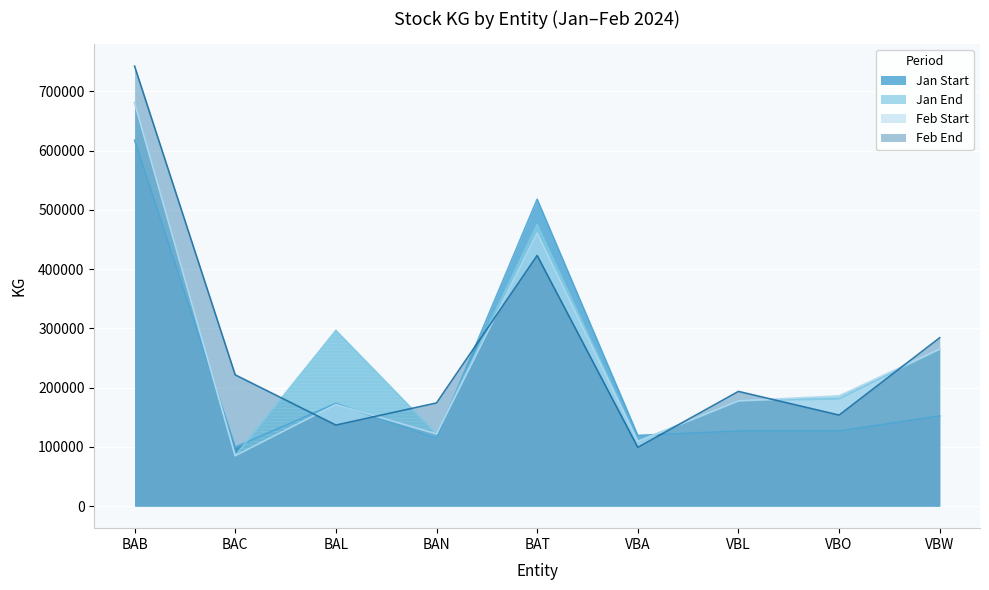

How many values in the Jan End series exceed 180905?

4